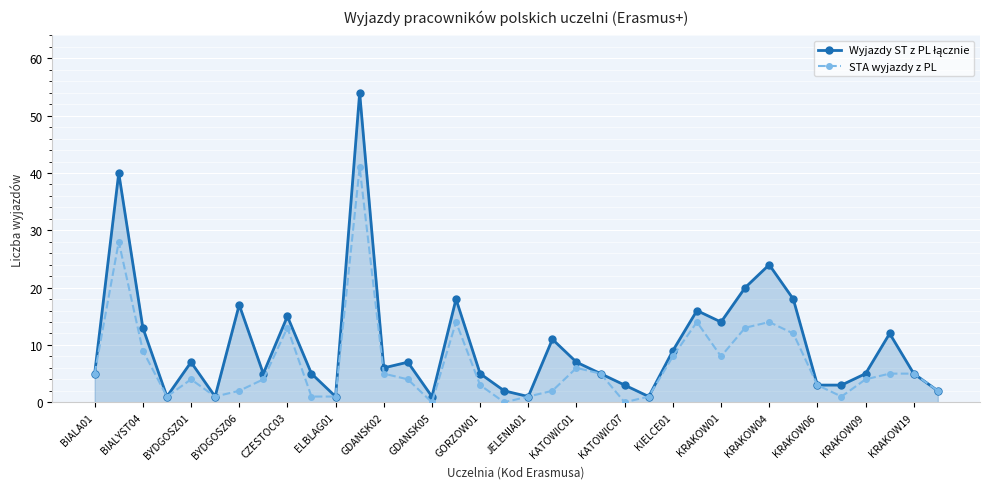

What is the value of the STA wyjazdy z PL point at the 21st from the left?

6